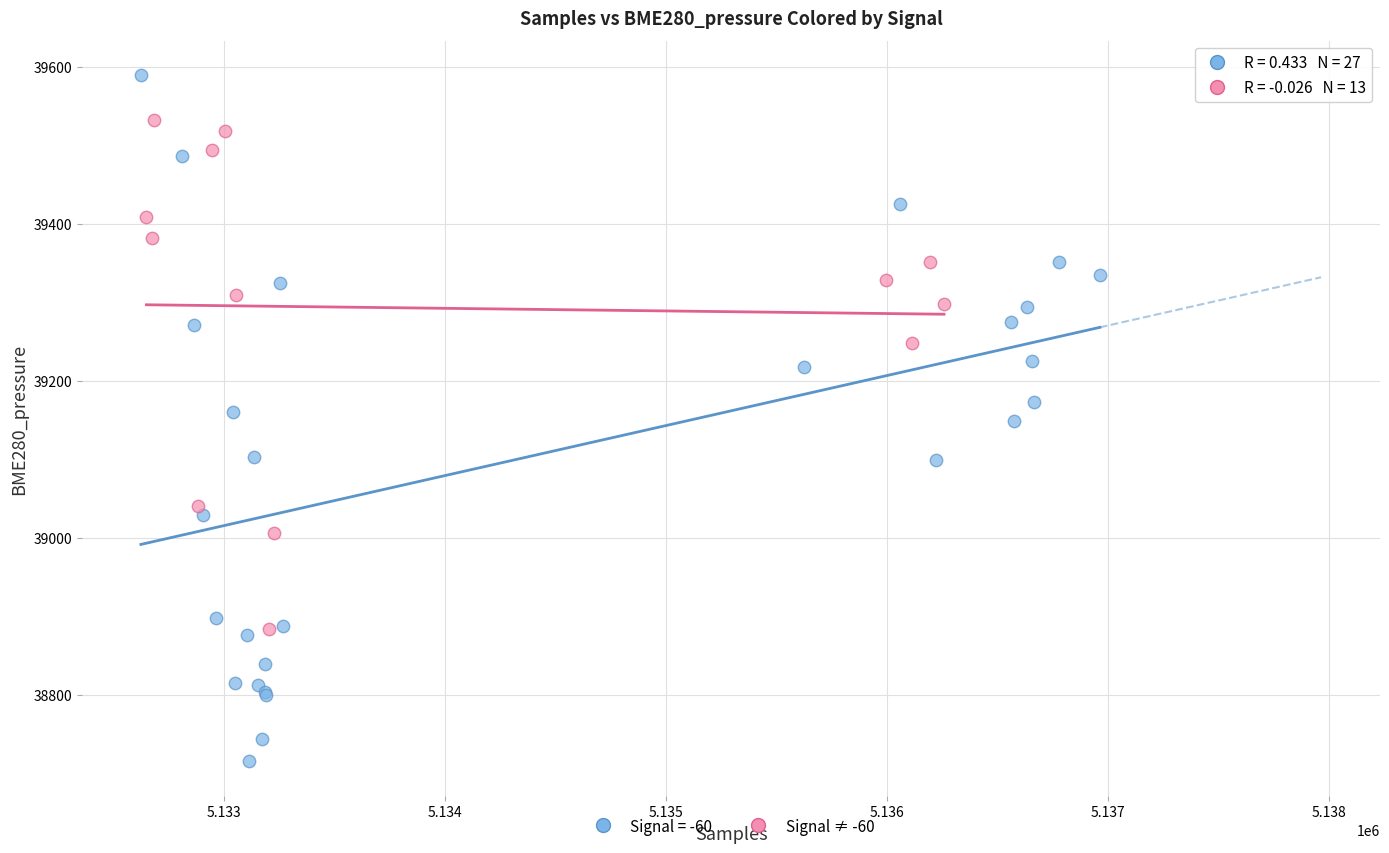

Which series reaches the maximum Y coordinate?

Signal = -60